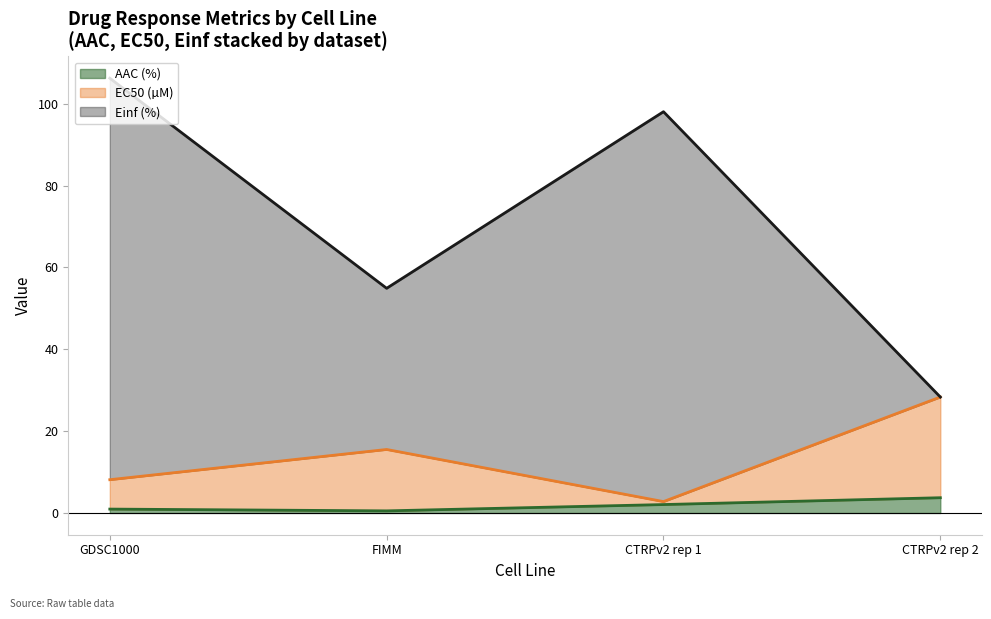

What is the label of the 1st point from the right?

CTRPv2 rep 2